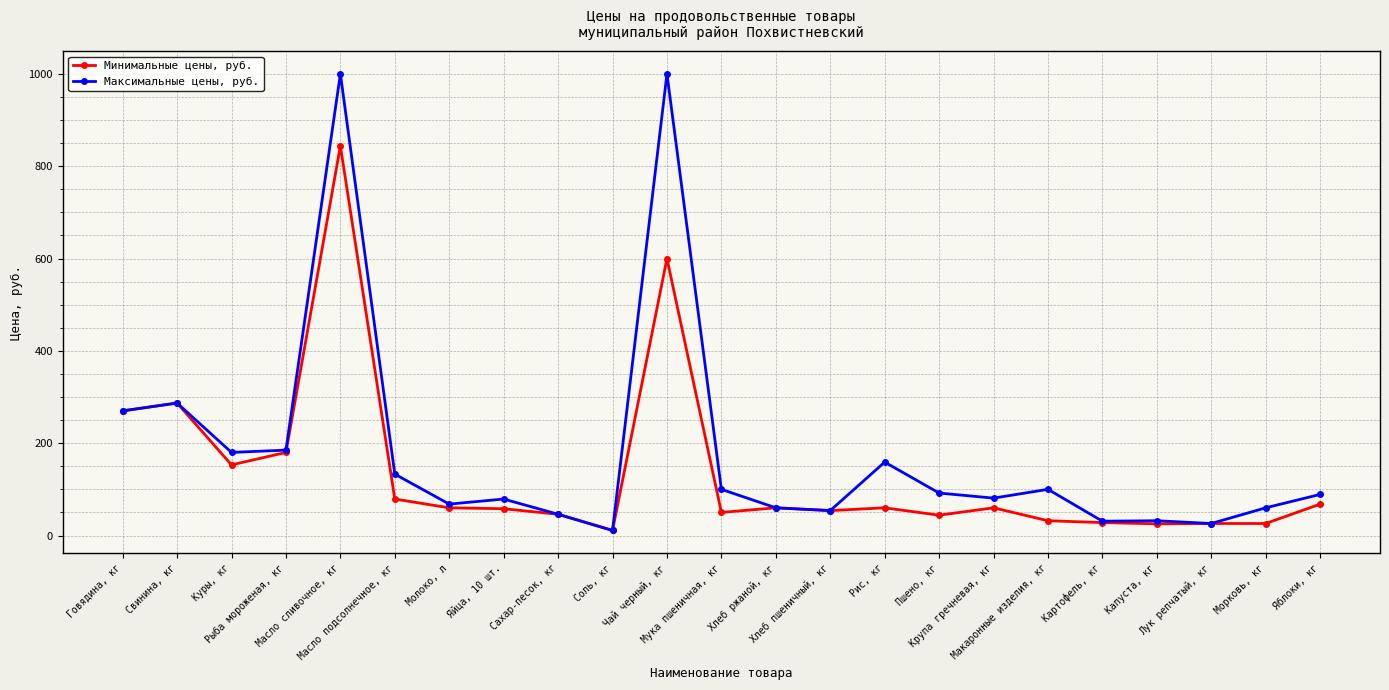

Which series has the largest total across all categories?

Максимальные цены, руб.